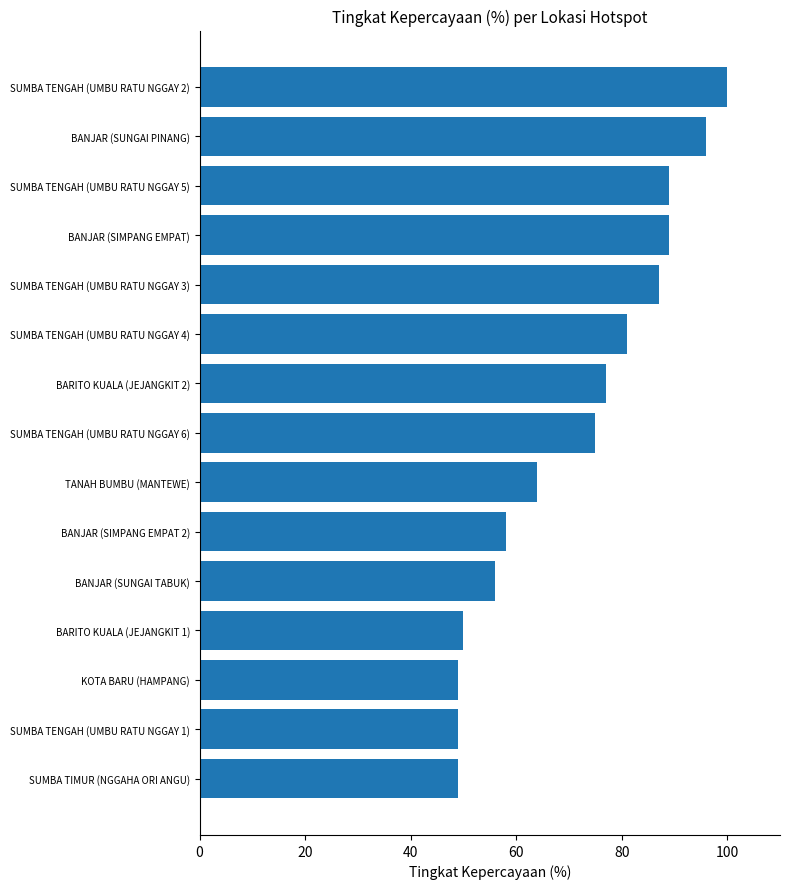

What is the greatest value displayed?

100